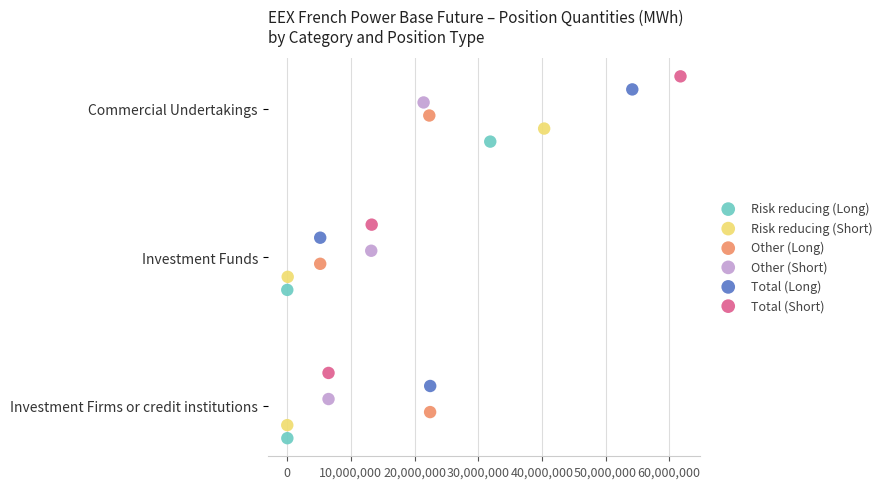

What are all the series names shown in the legend?

Risk reducing (Long), Risk reducing (Short), Other (Long), Other (Short), Total (Long), Total (Short)